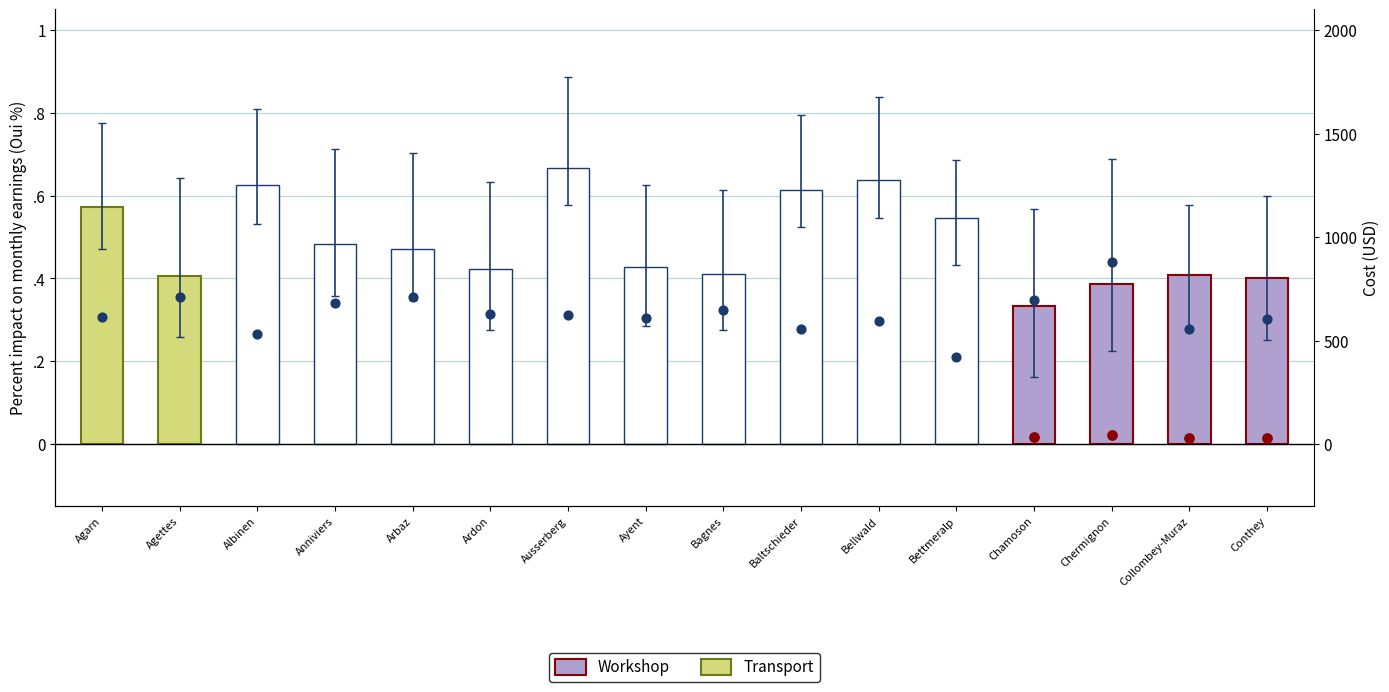

Which has a higher value, Bagnes or Ayent?

Bagnes